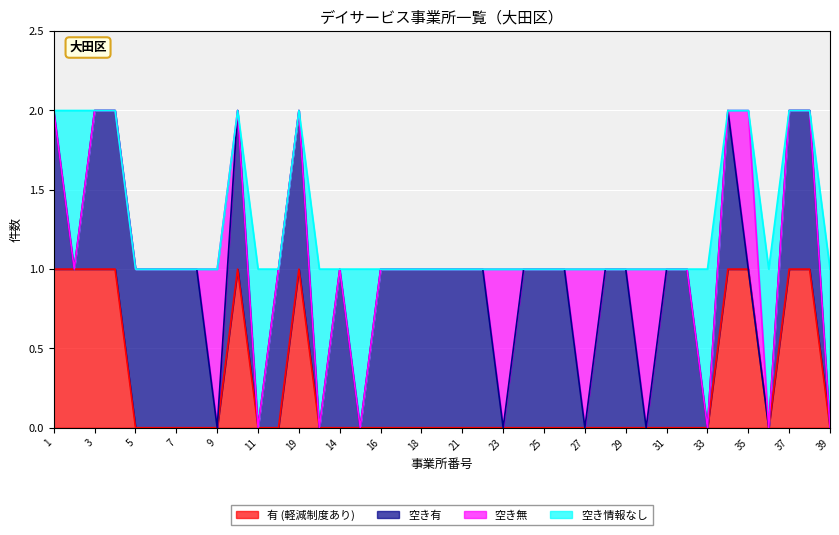

Between 14 and 31, which is larger?

14